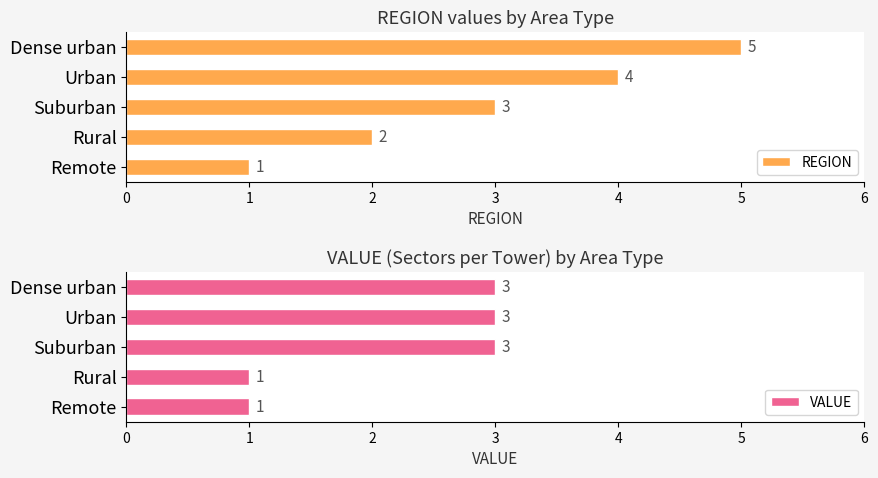

What is the sum of the REGION values at Rural and Suburban?

5